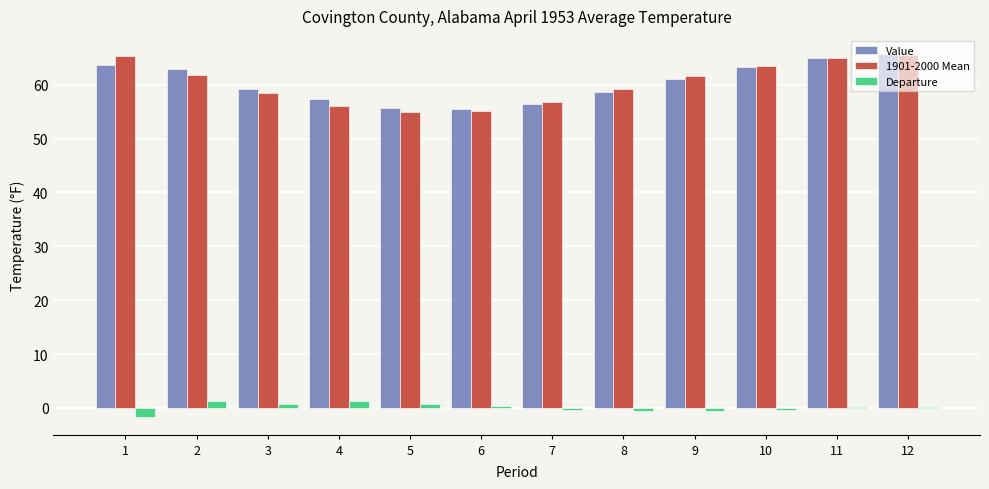

What is the maximum value shown in the chart?

65.7